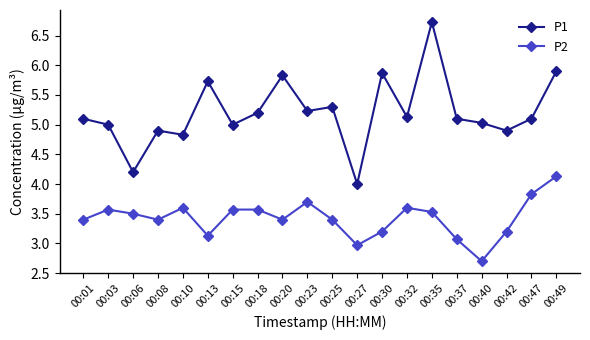

True or false: P1 and P2 intersect in this chart.

False